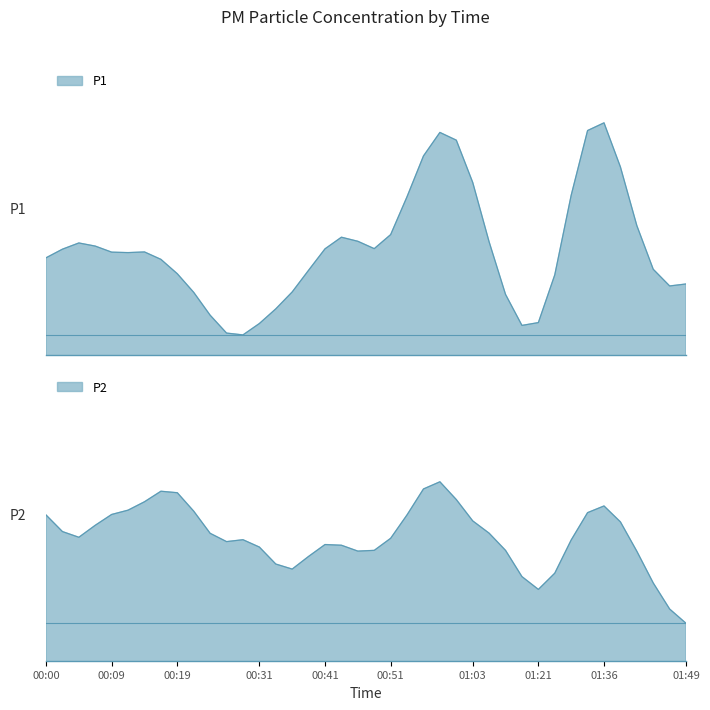

What position from the left is 00:31?

14